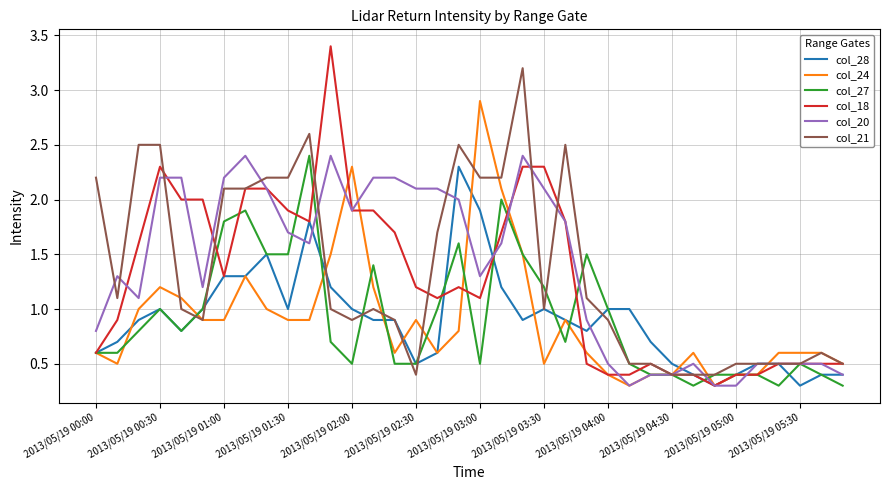

What are all the series names shown in the legend?

col_28, col_24, col_27, col_18, col_20, col_21